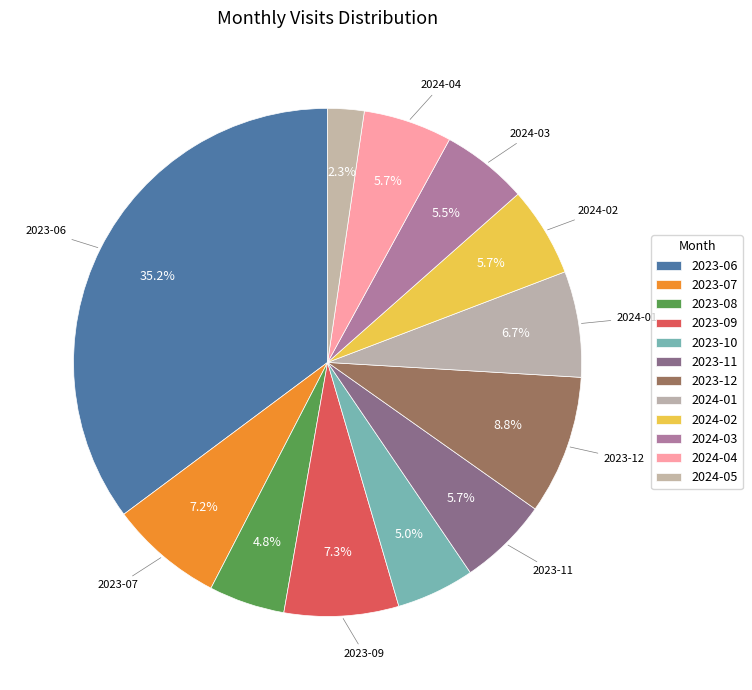

Does any single category account for the majority?

No